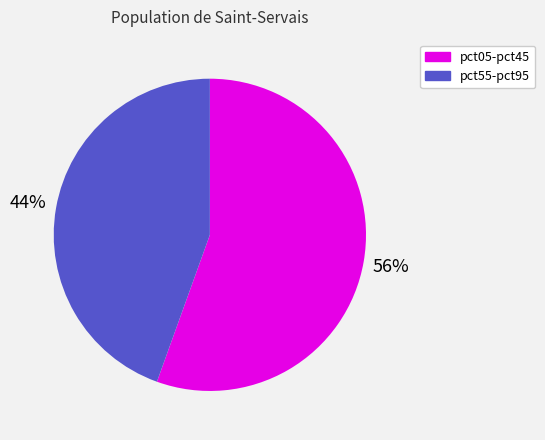

Is there a majority slice in this chart?

Yes